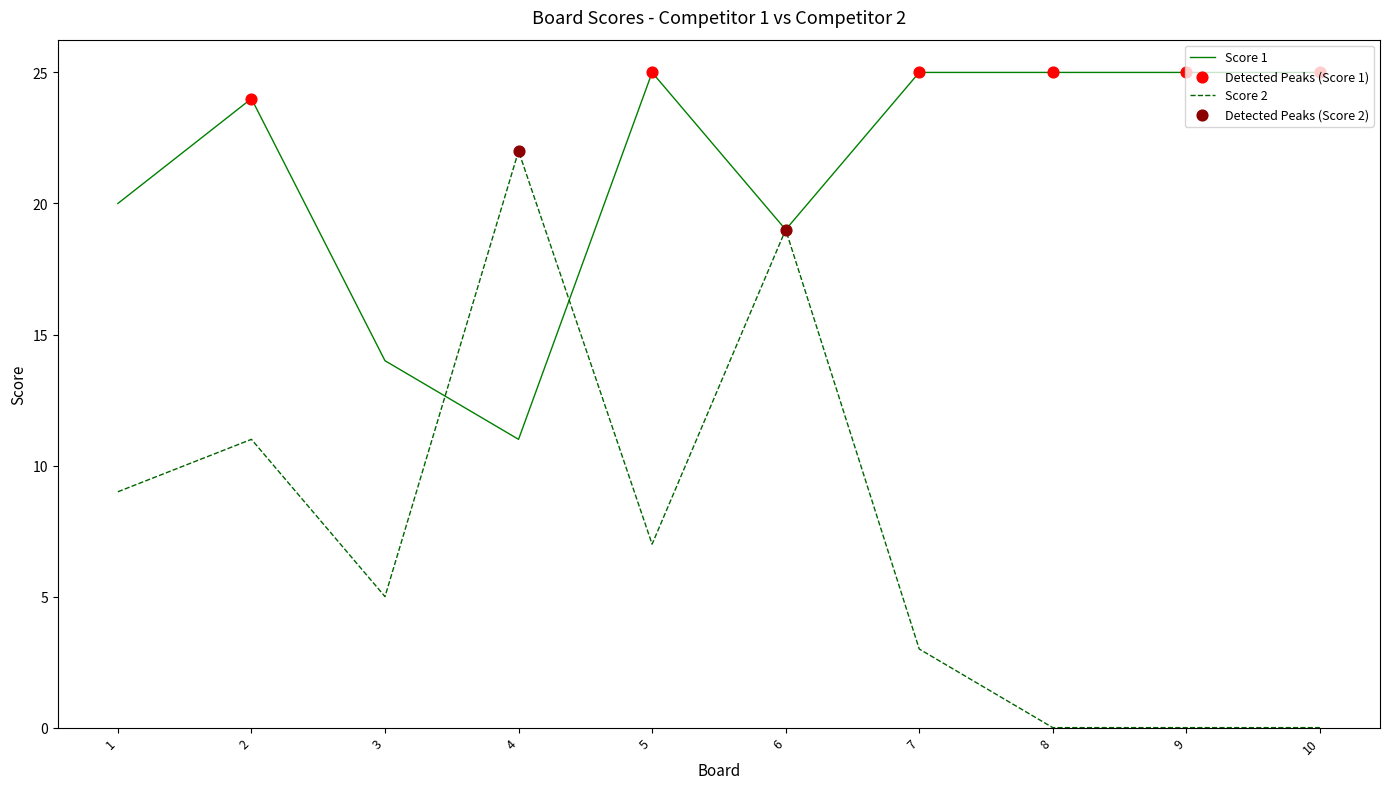

Which series changed the most between 4 and 8?

Score 2